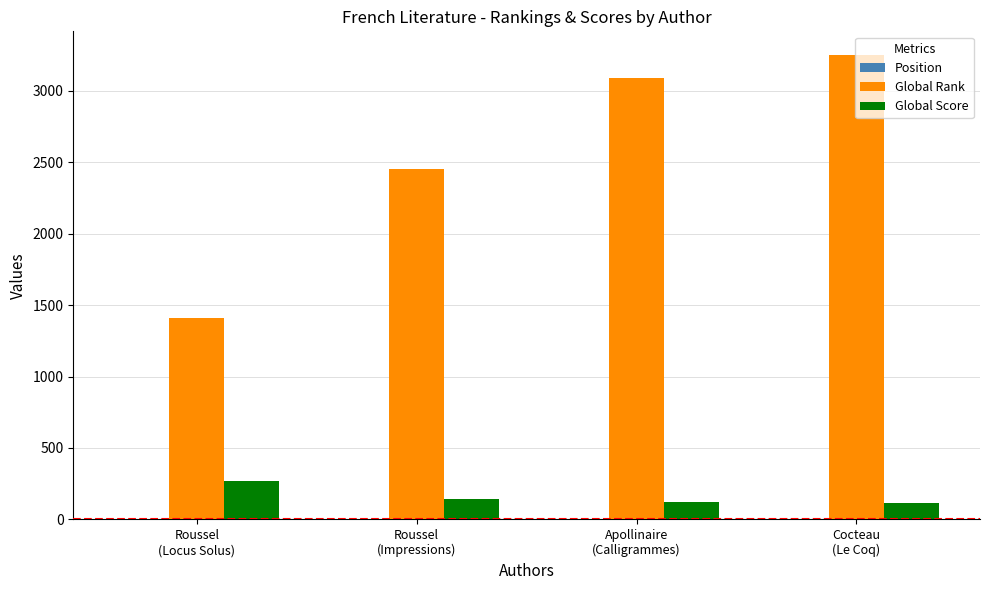

What is the greatest value displayed?

3254